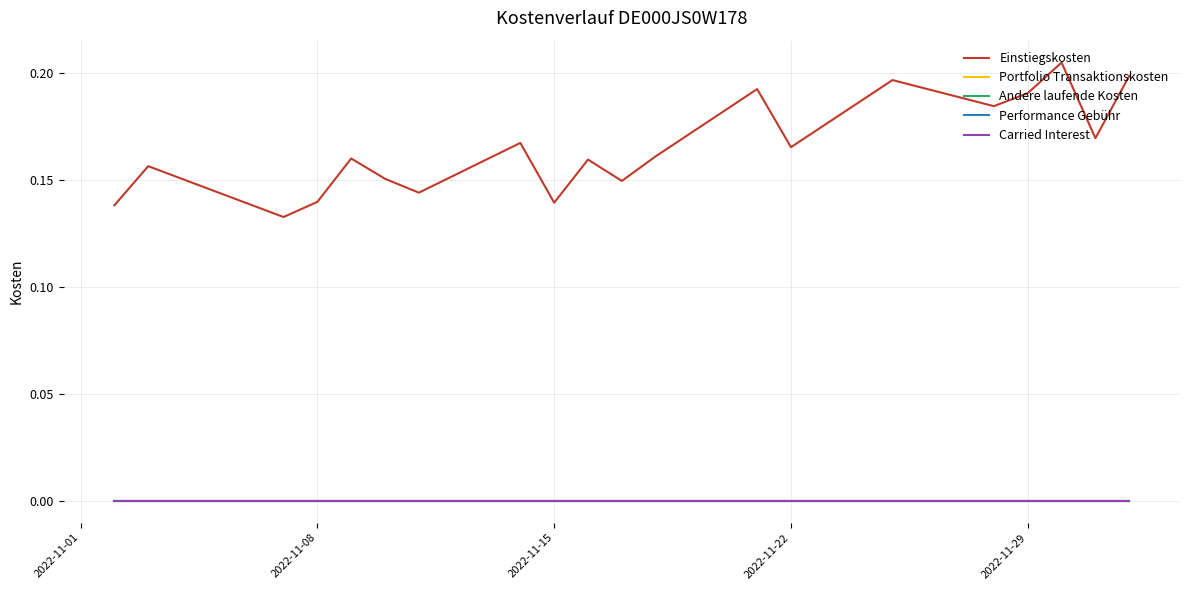

Is this an area chart (filled region under the line)?

No